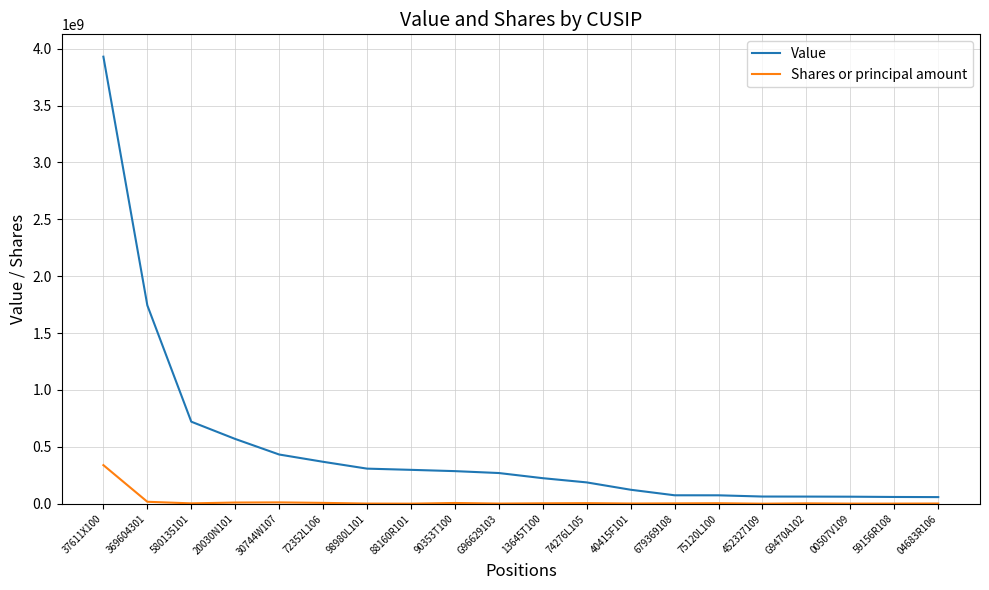

What are all the series names shown in the legend?

Value, Shares or principal amount